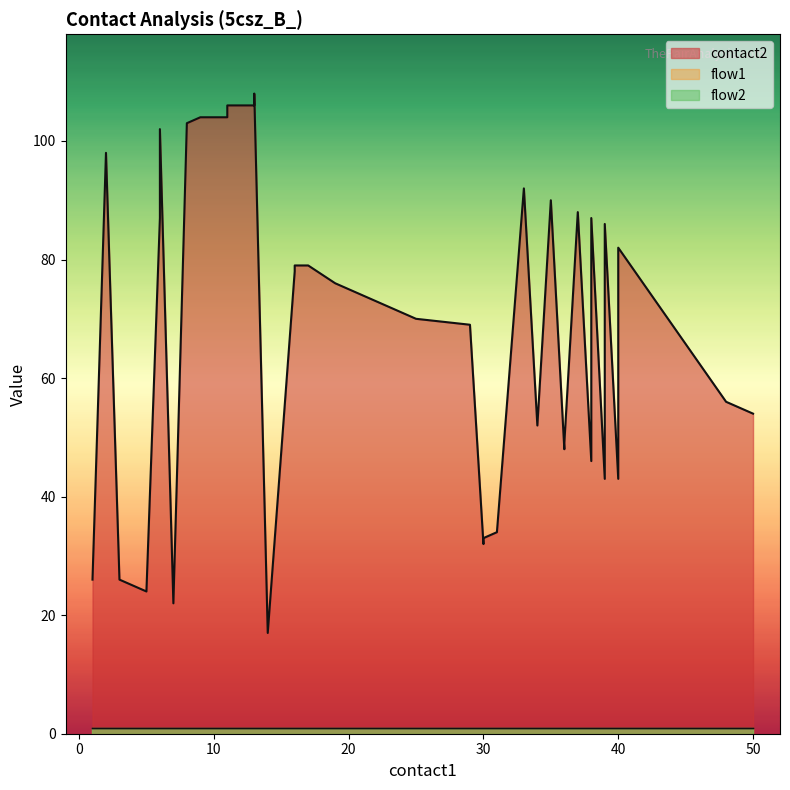

Between 10 and 14, which series saw the biggest shift?

contact2